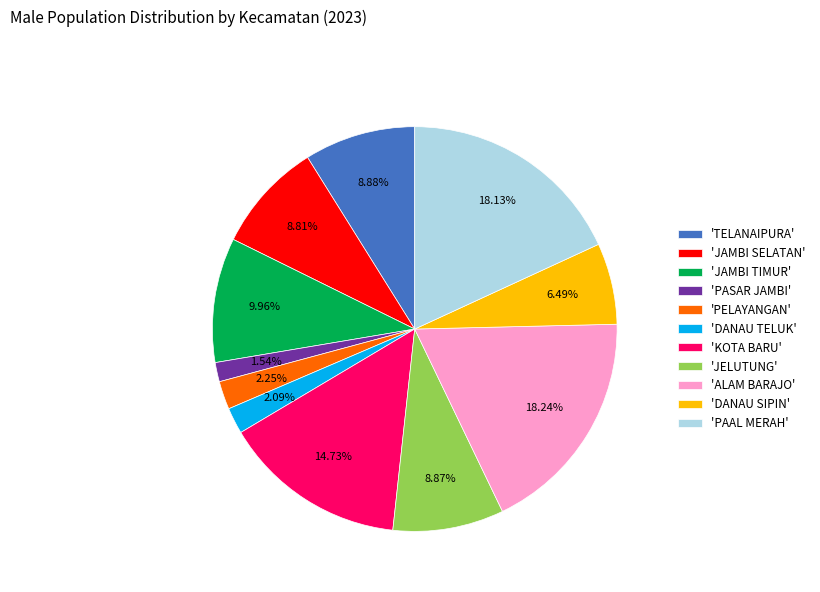

What is the ratio of the value at 'JELUTUNG' to the value at 'JAMBI SELATAN'?

1.0